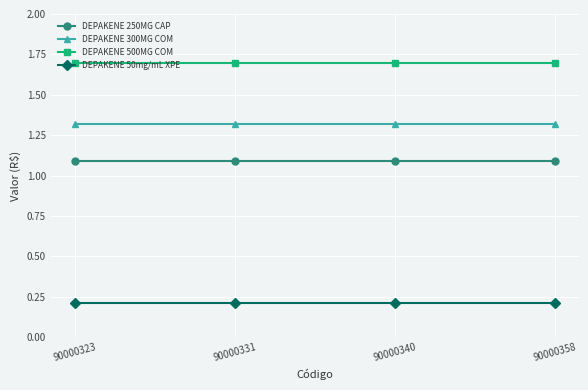

What is the difference between the highest and lowest values at 90000331?

1.5